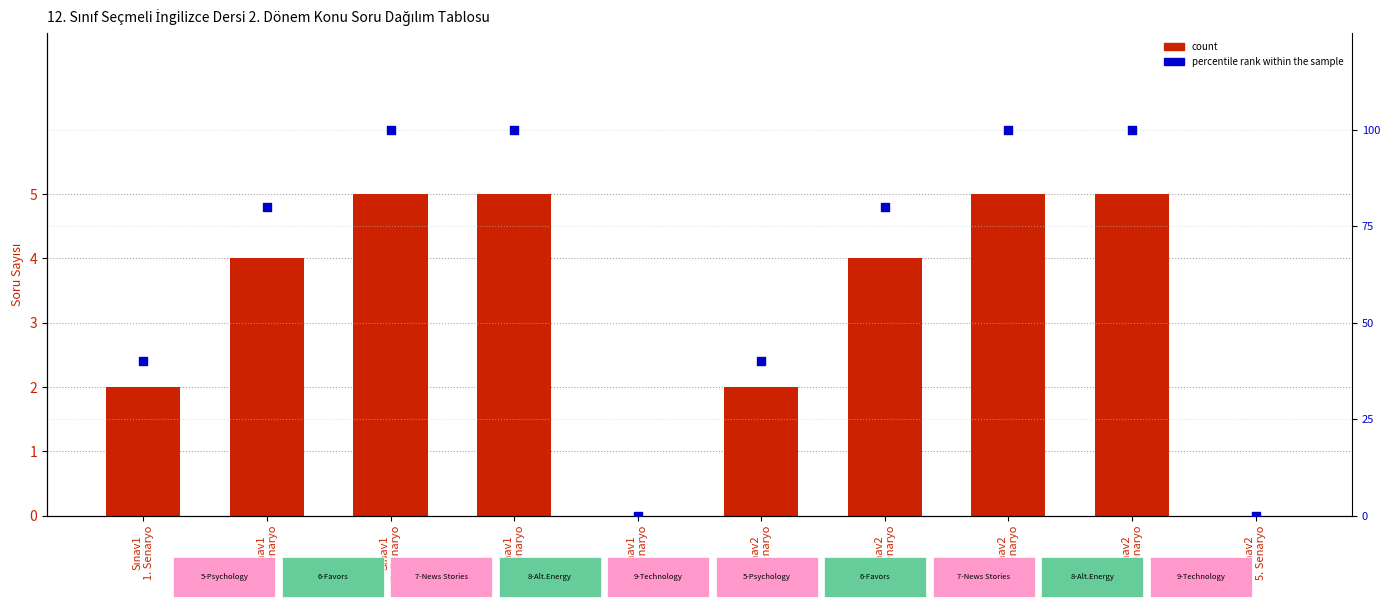

Which series reaches the minimum Y coordinate?

count